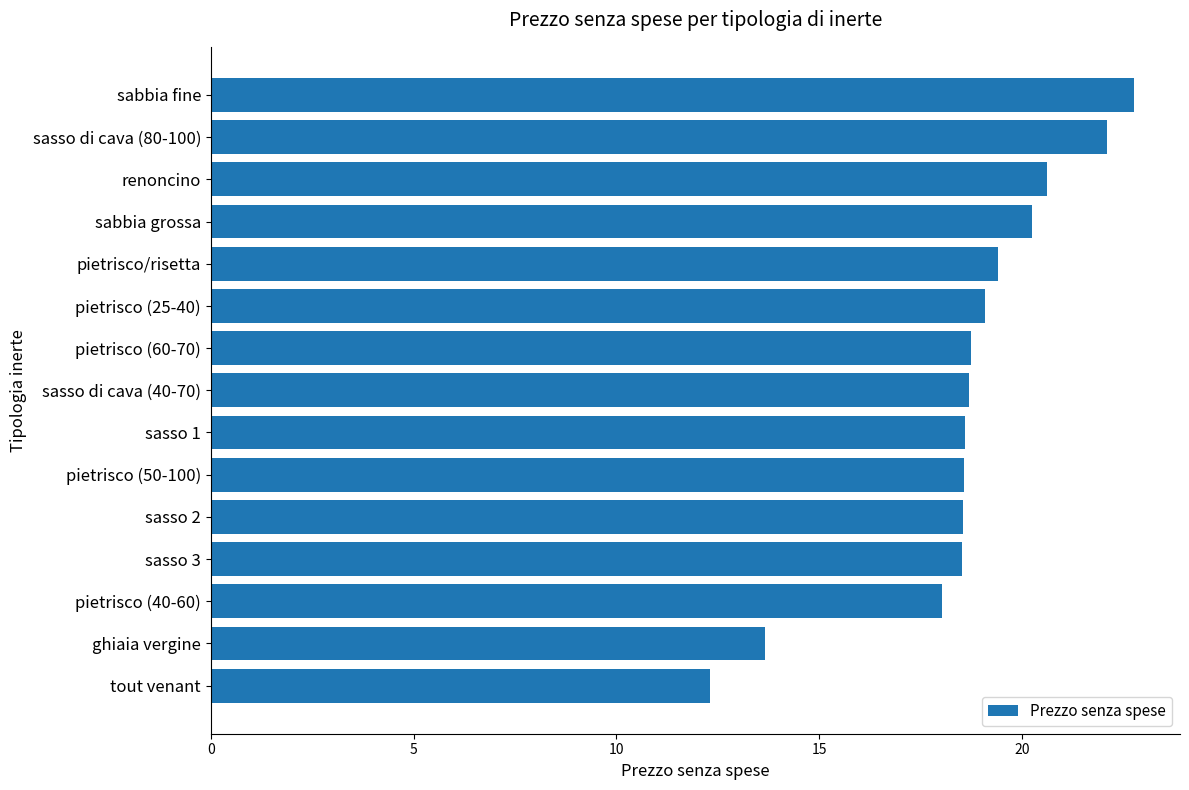

Which label corresponds to the largest value in the chart?

sabbia fine